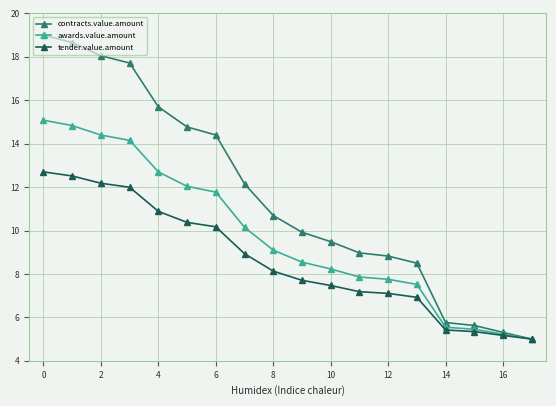

Which series has the largest total across all categories?

contracts.value.amount